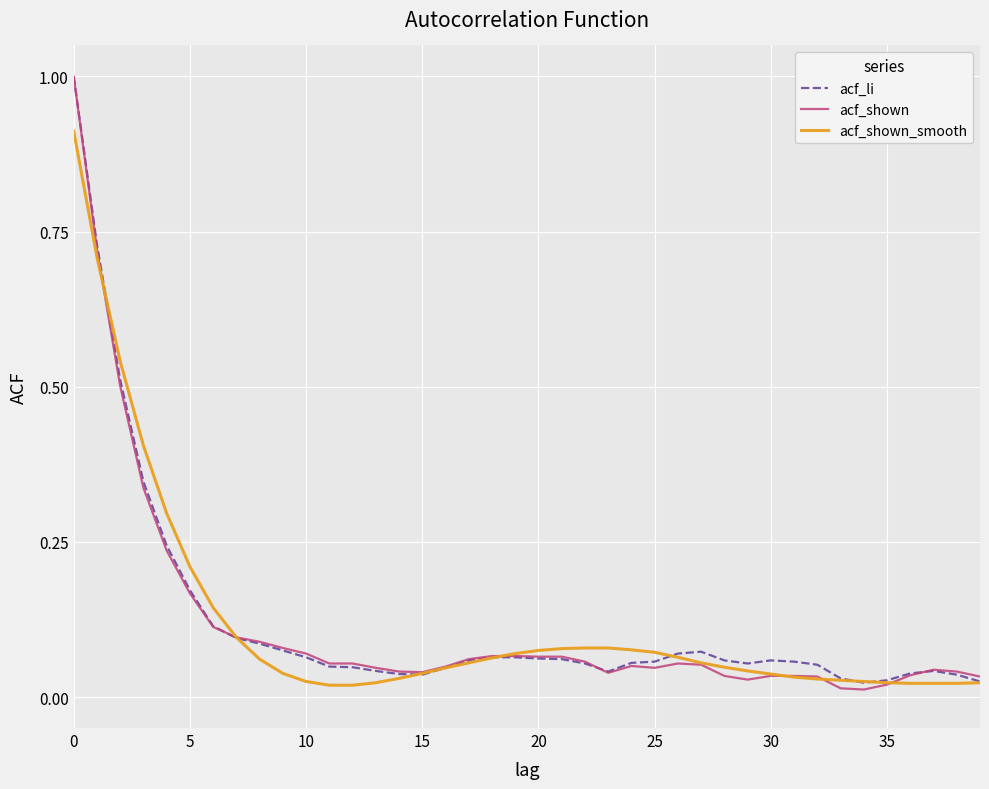

What is the maximum value for acf_li?

1.0